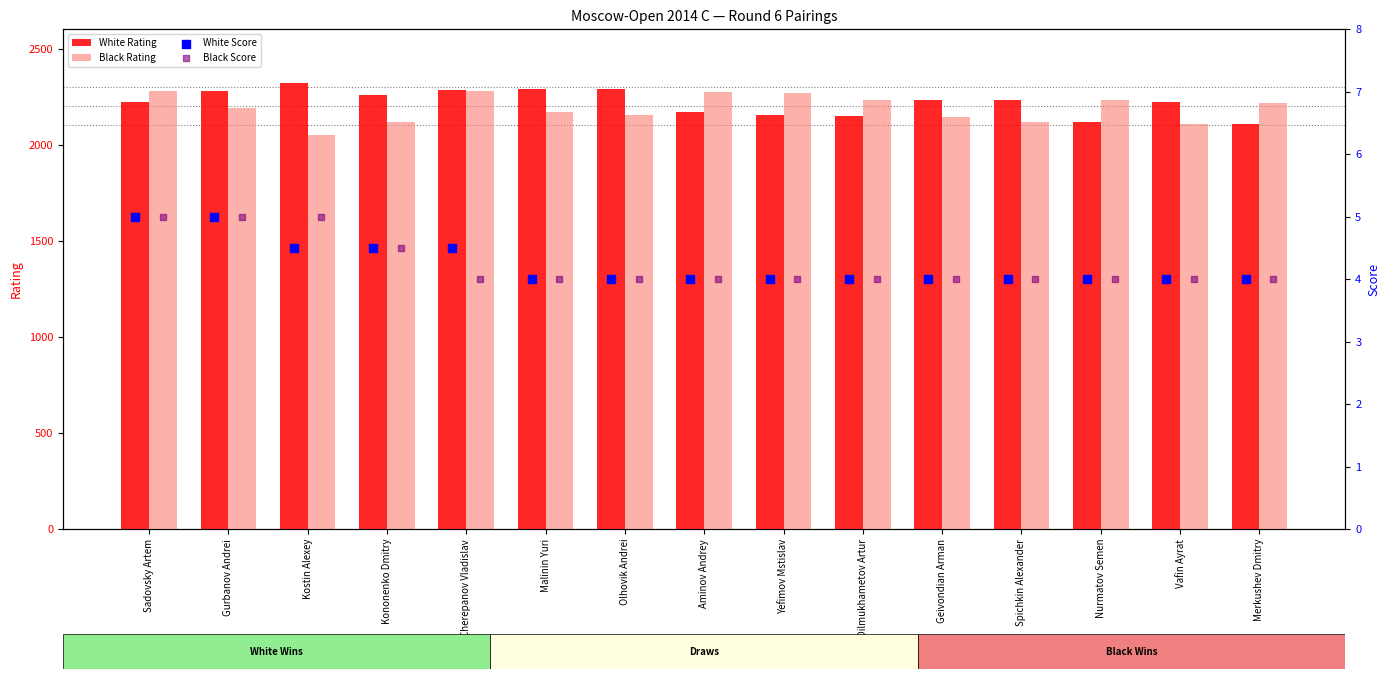

Is the value of Black Rating at Vafin Ayrat greater than the value of White Rating at Cherepanov Vladislav?

No